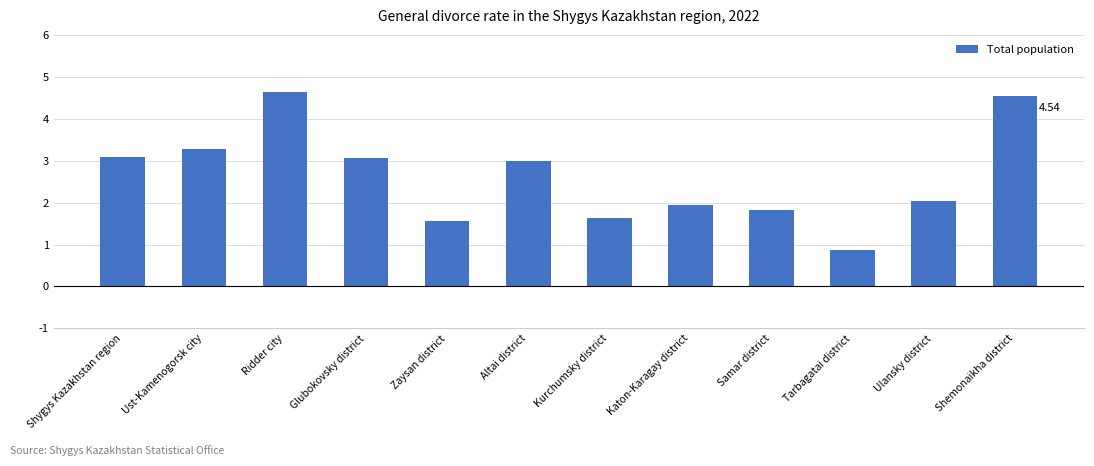

What is the difference between the second highest and second lowest values?

3.0